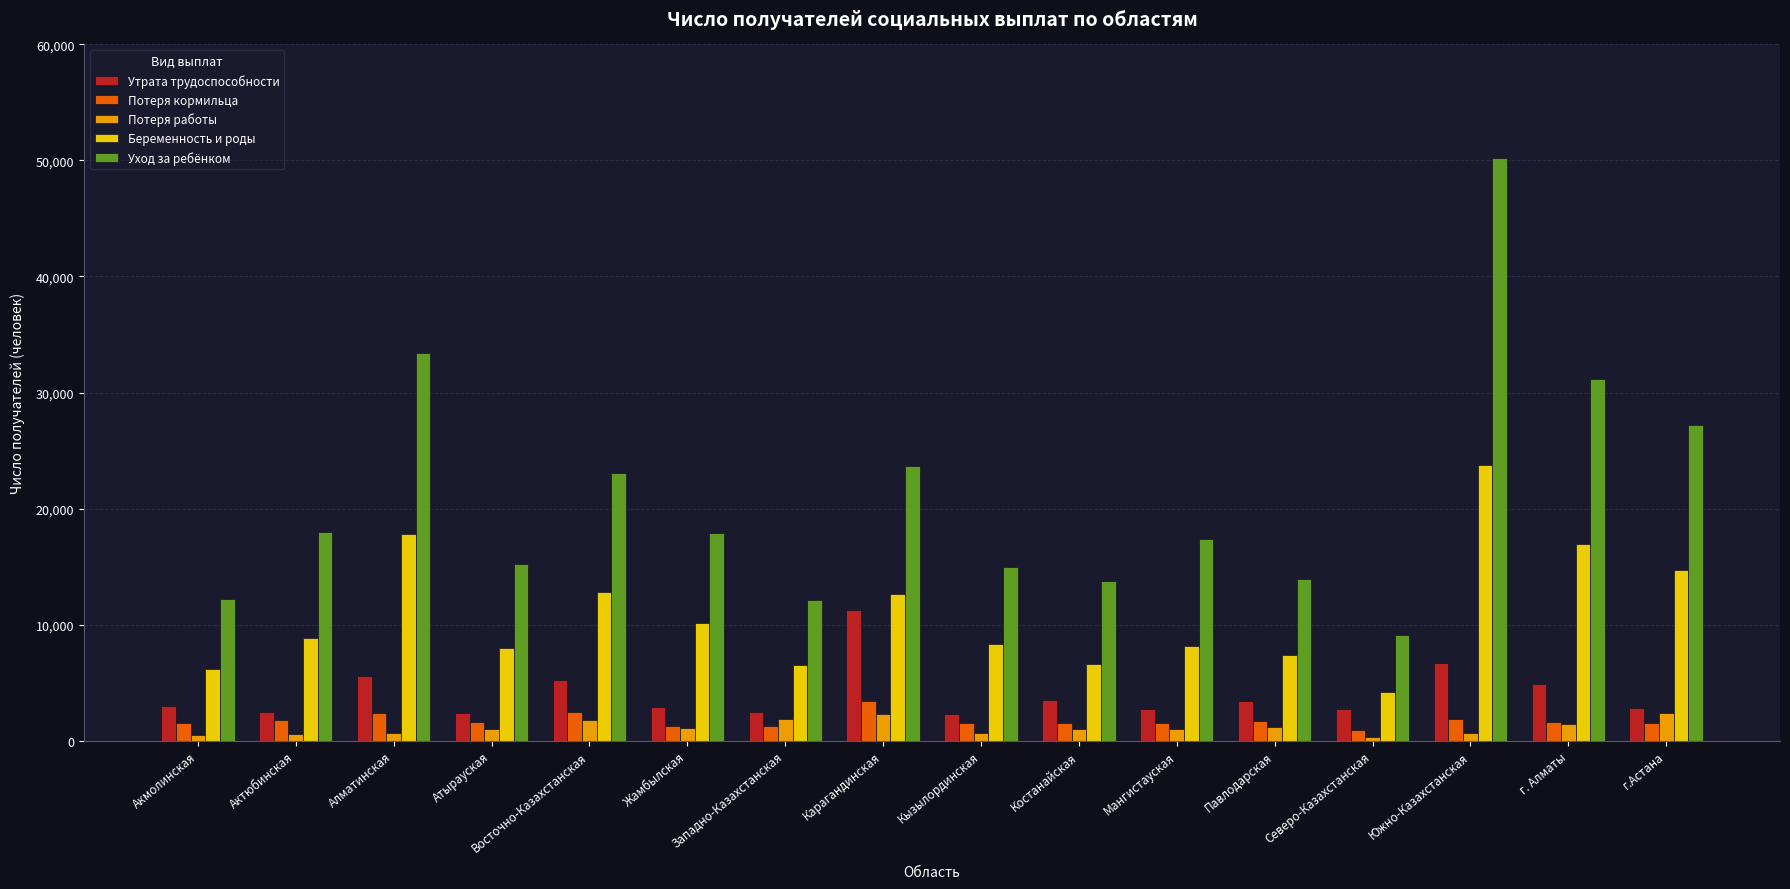

What is the value of the Потеря работы bar at the 12th from the left?

1171